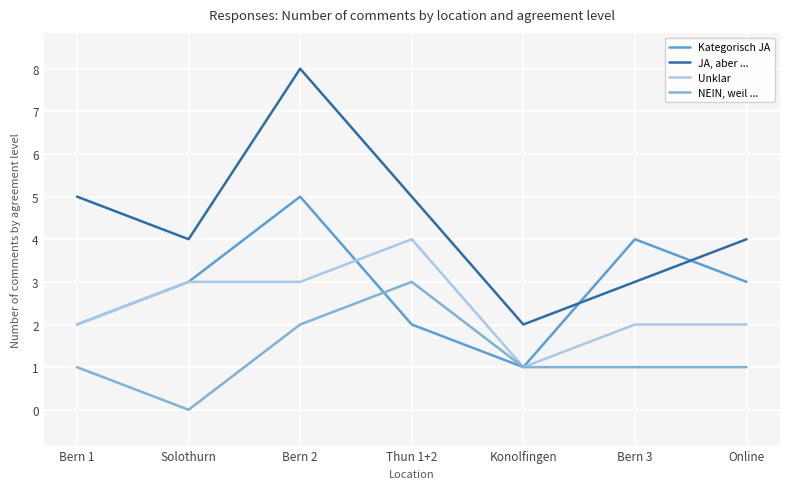

What is the value of the JA, aber ... point at the 4th from the left?

5